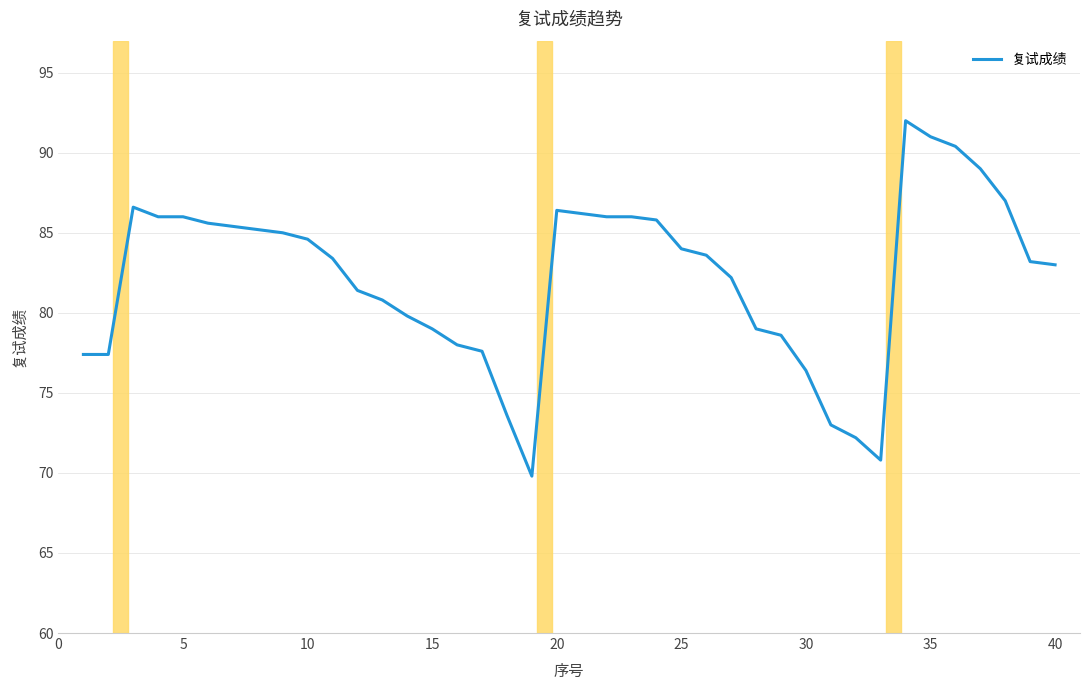

What is the maximum value shown in the chart?

92.0